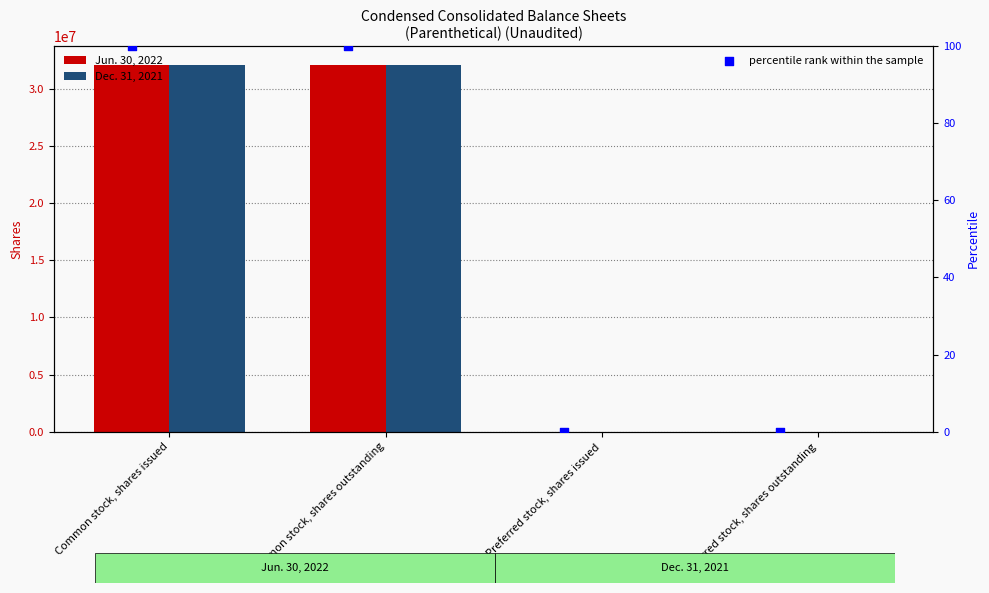

Which series has the largest Y range (max minus min)?

Jun. 30, 2022